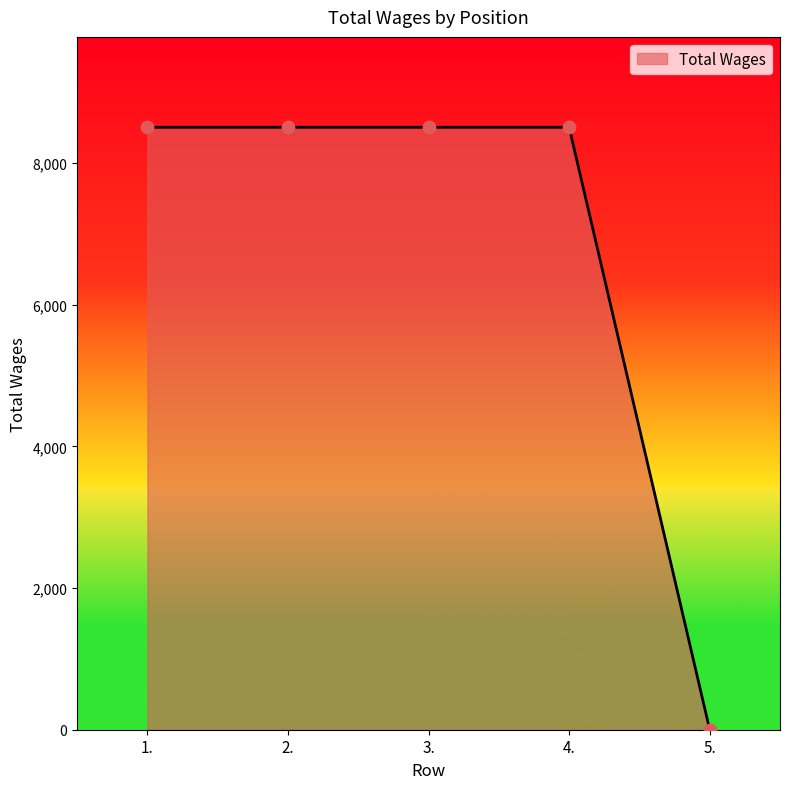

Between 3. and 5., which is larger?

3.